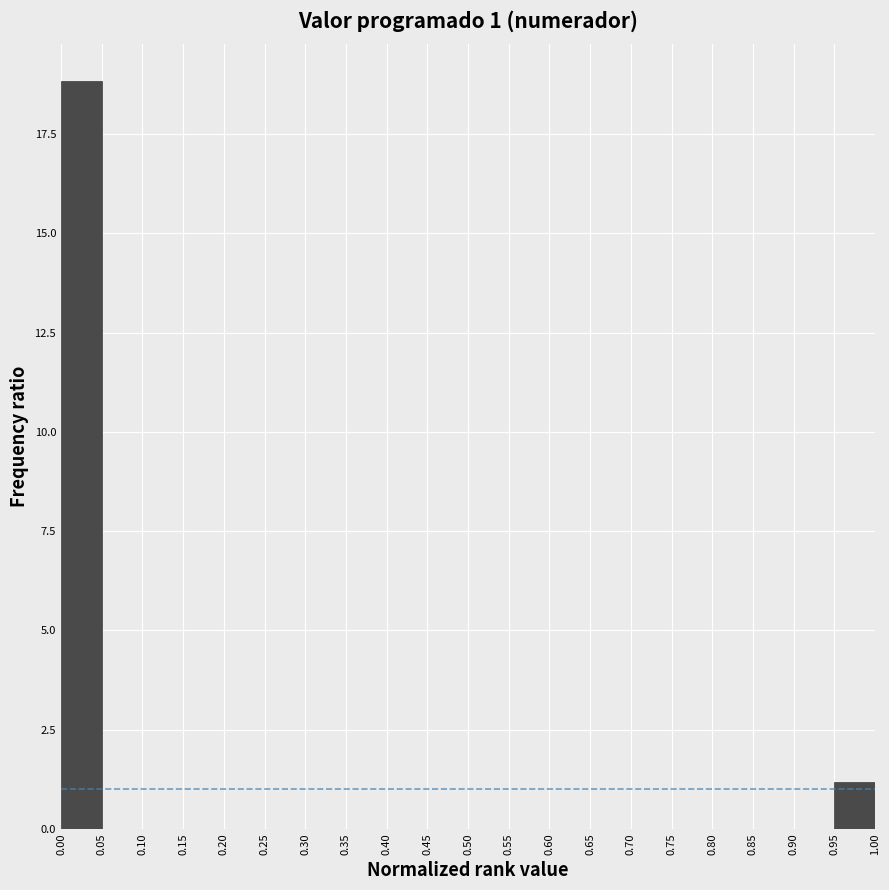

Reading left to right, transcribe this chart: for each bar, give the range it covers on the x-axis and its height. The values are not printed on the chart, so give them approximately, as read against the axis.

0.00 to 0.05: 19
0.05 to 0.10: 0
0.10 to 0.15: 0
0.15 to 0.20: 0
0.20 to 0.25: 0
0.25 to 0.30: 0
0.30 to 0.35: 0
0.35 to 0.40: 0
0.40 to 0.45: 0
0.45 to 0.50: 0
0.50 to 0.55: 0
0.55 to 0.60: 0
0.60 to 0.65: 0
0.65 to 0.70: 0
0.70 to 0.75: 0
0.75 to 0.80: 0
0.80 to 0.85: 0
0.85 to 0.90: 0
0.90 to 0.95: 0
0.95 to 1.00: 1